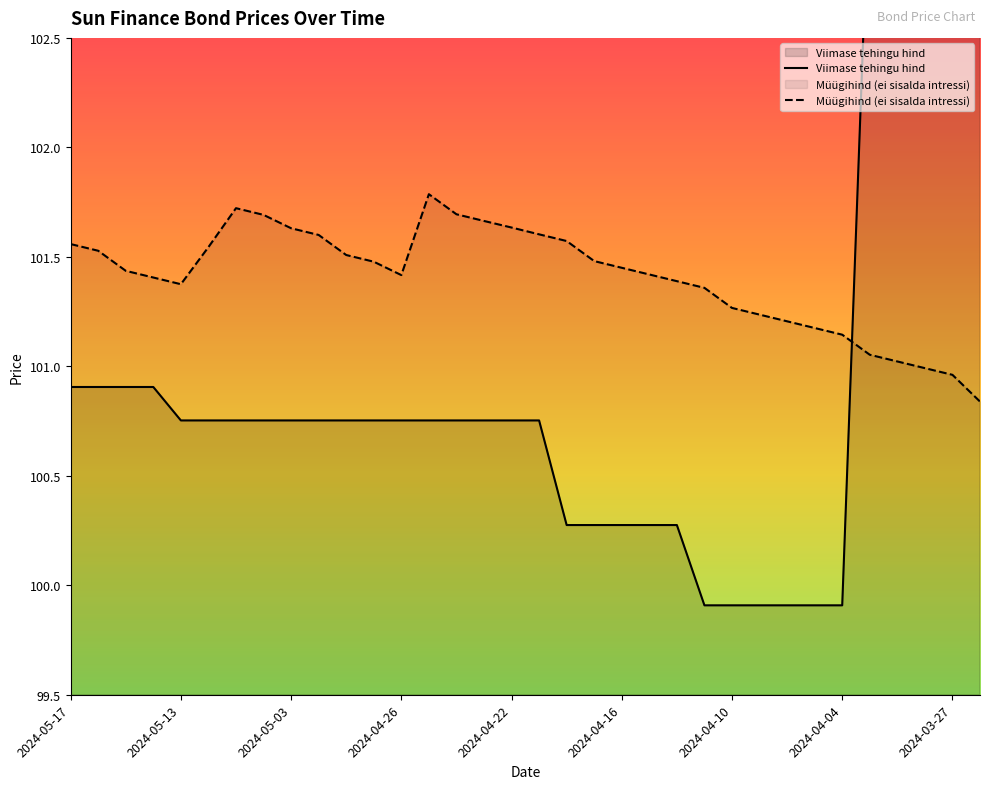

Count the number of categories in the chart.

34